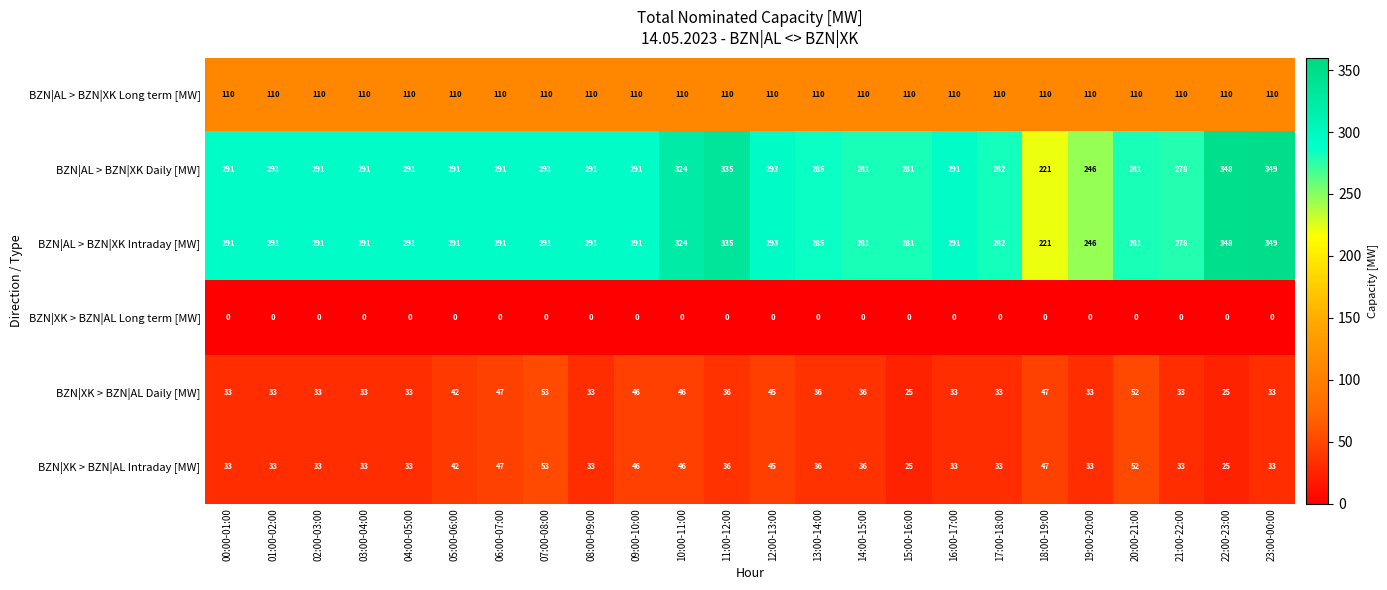

True or false: BZN|XK > BZN|AL Long term [MW] has a value of 0 at 08:00-09:00.

True